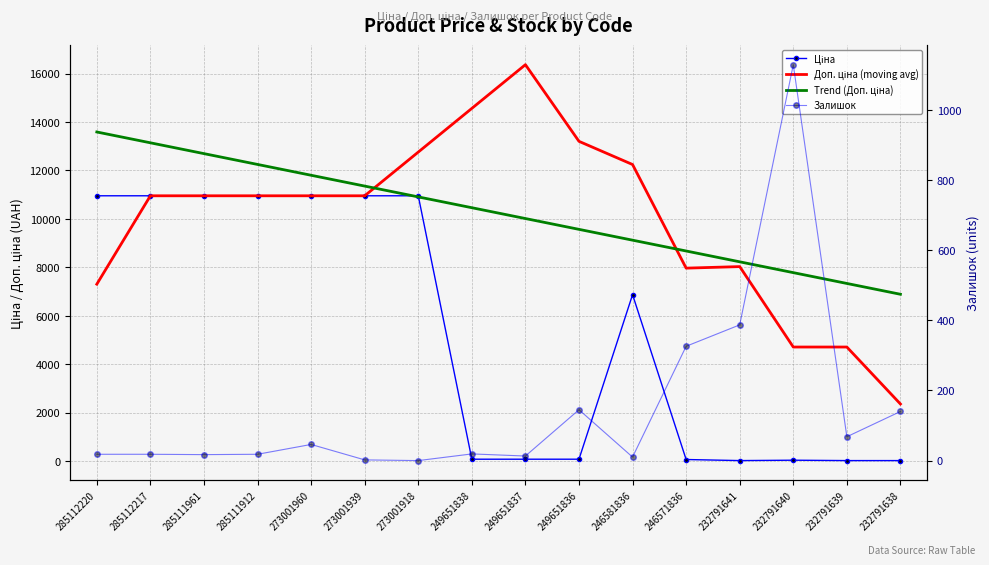

What is the difference between the second highest and minimum values in the Залишок series?

387.0